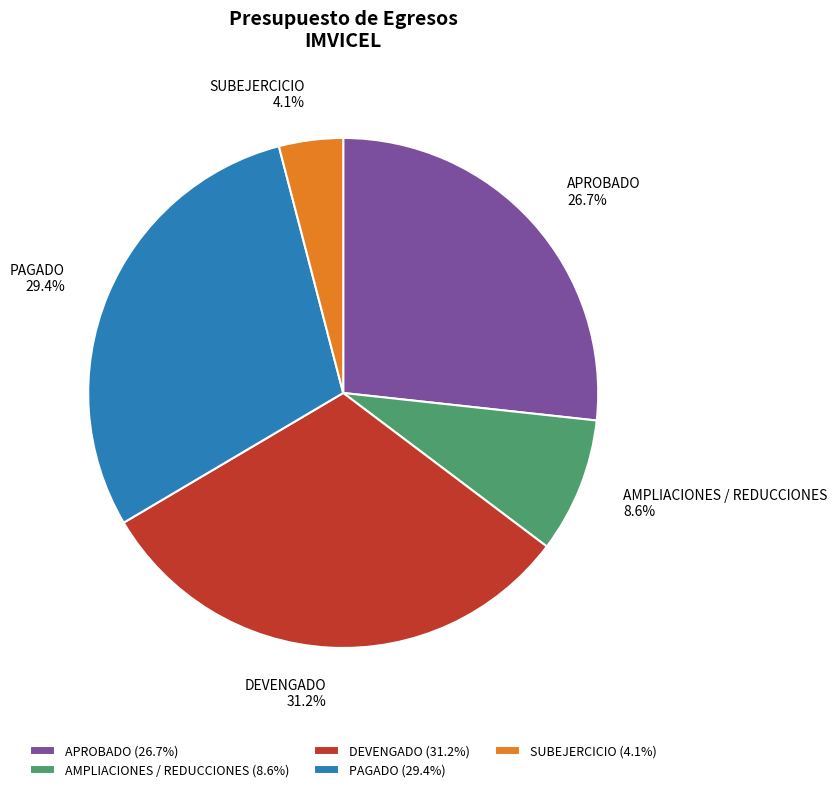

Between APROBADO and DEVENGADO, which is larger?

DEVENGADO